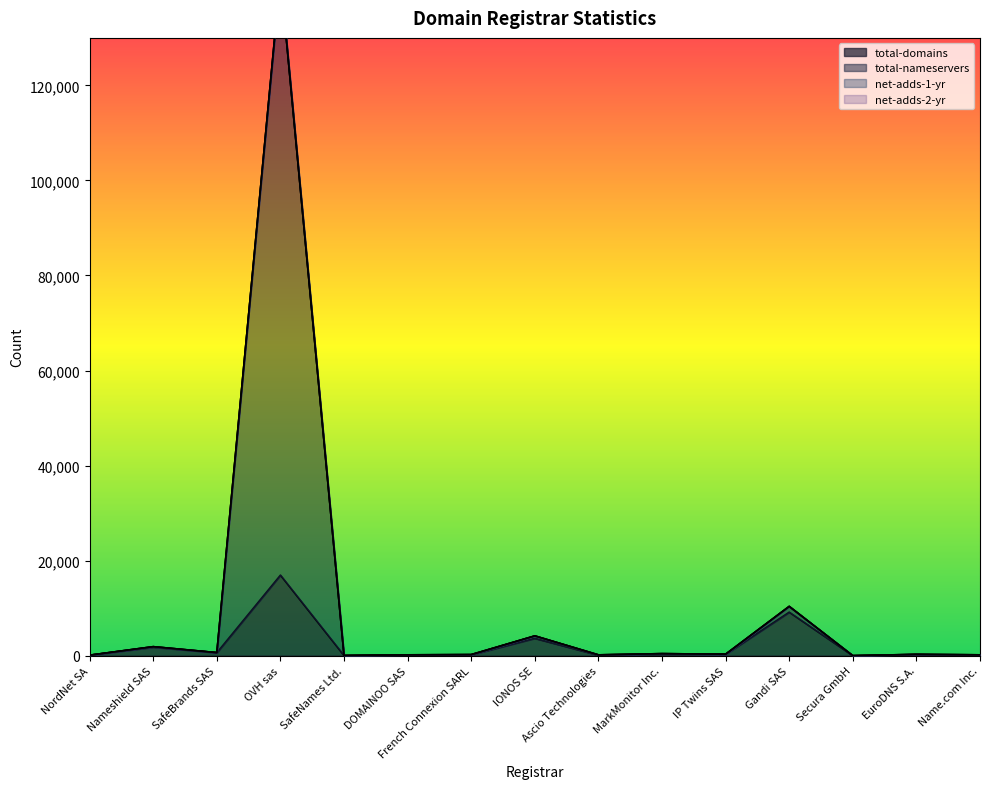

At which label does total-nameservers reach its peak?

OVH sas